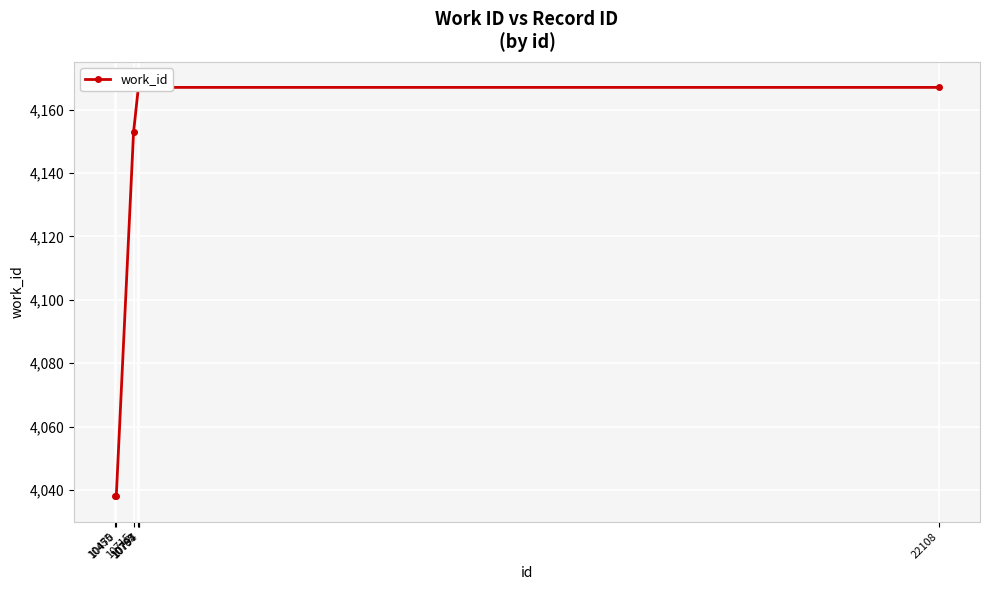

What is the difference between the second highest and minimum values?

129